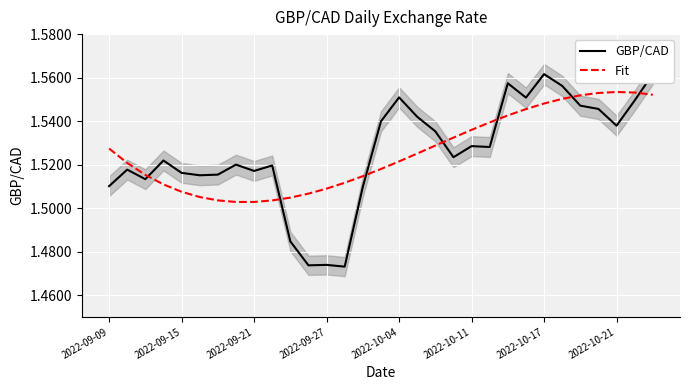

Reading left to right, extract all data points from this chart.

GBP/CAD: 1.5	1.5	1.5	1.5	1.5	1.5	1.5	1.5	1.5	1.5	1.5	1.5	1.5	1.5	1.5	1.5	1.6	1.5	1.5	1.5	1.5	1.5	1.6	1.6	1.6	1.6	1.5	1.5	1.5	1.5	1.6
Fit: 1.5	1.5	1.5	1.5	1.5	1.5	1.5	1.5	1.5	1.5	1.5	1.5	1.5	1.5	1.5	1.5	1.5	1.5	1.5	1.5	1.5	1.5	1.5	1.5	1.5	1.6	1.6	1.6	1.6	1.6	1.6